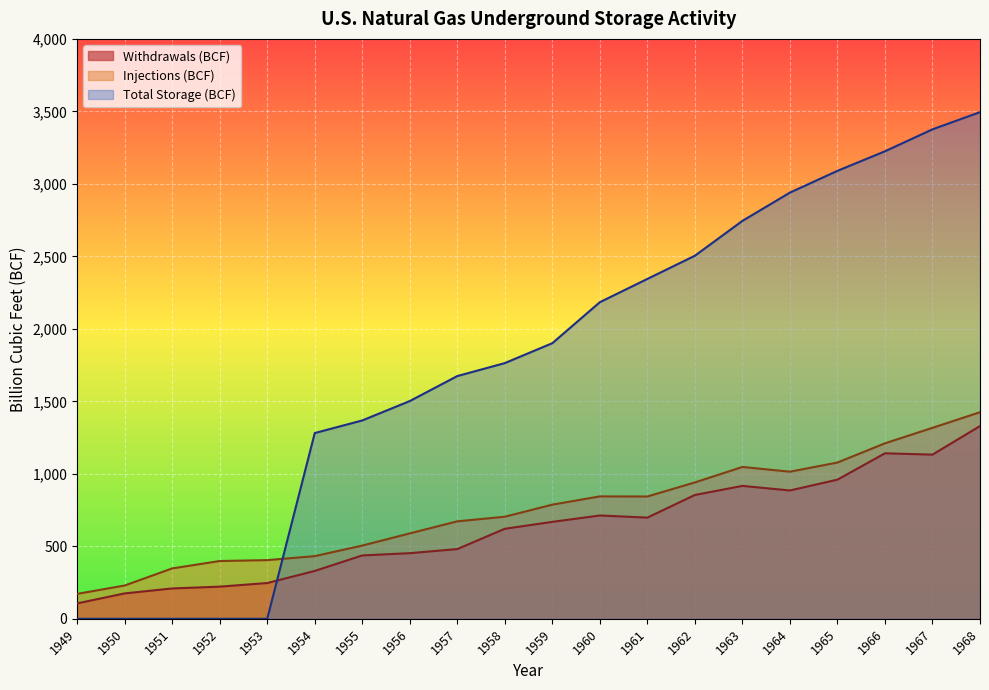

Between 1965 and 1949, which is larger?

1965